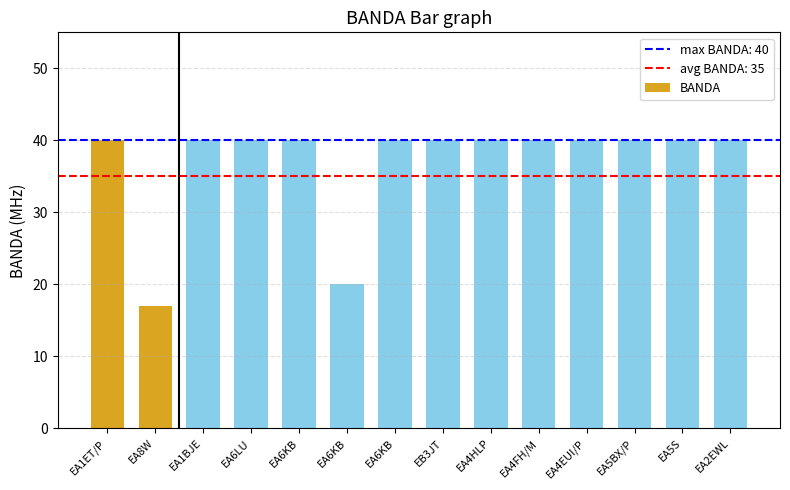

What is the label of the 10th bar from the right?

EA6KB